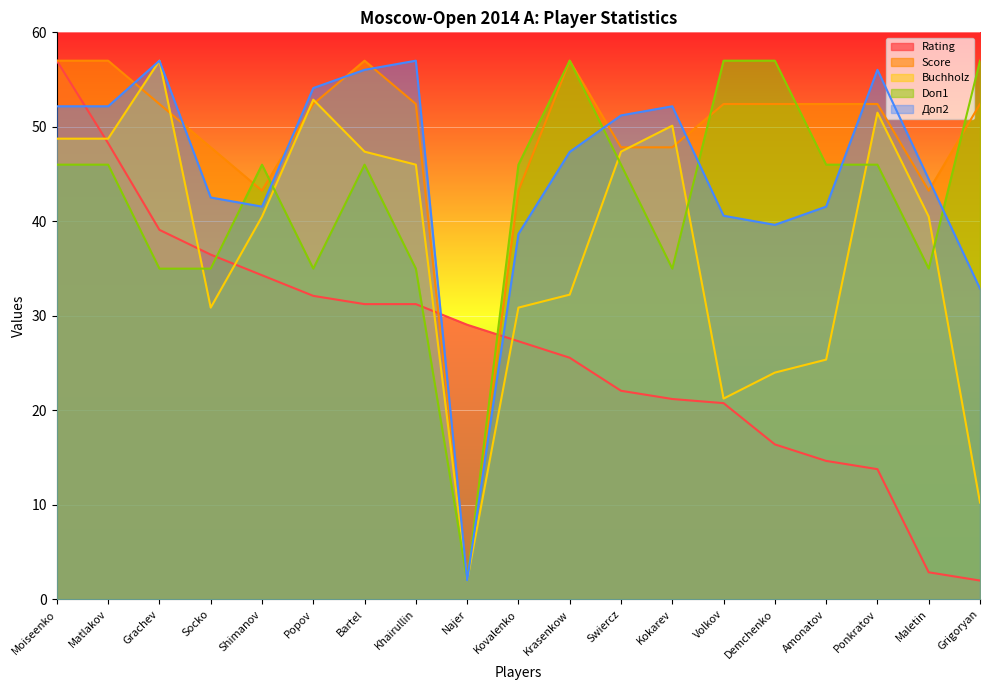

What is the average value of the Buchholz series?

37.2